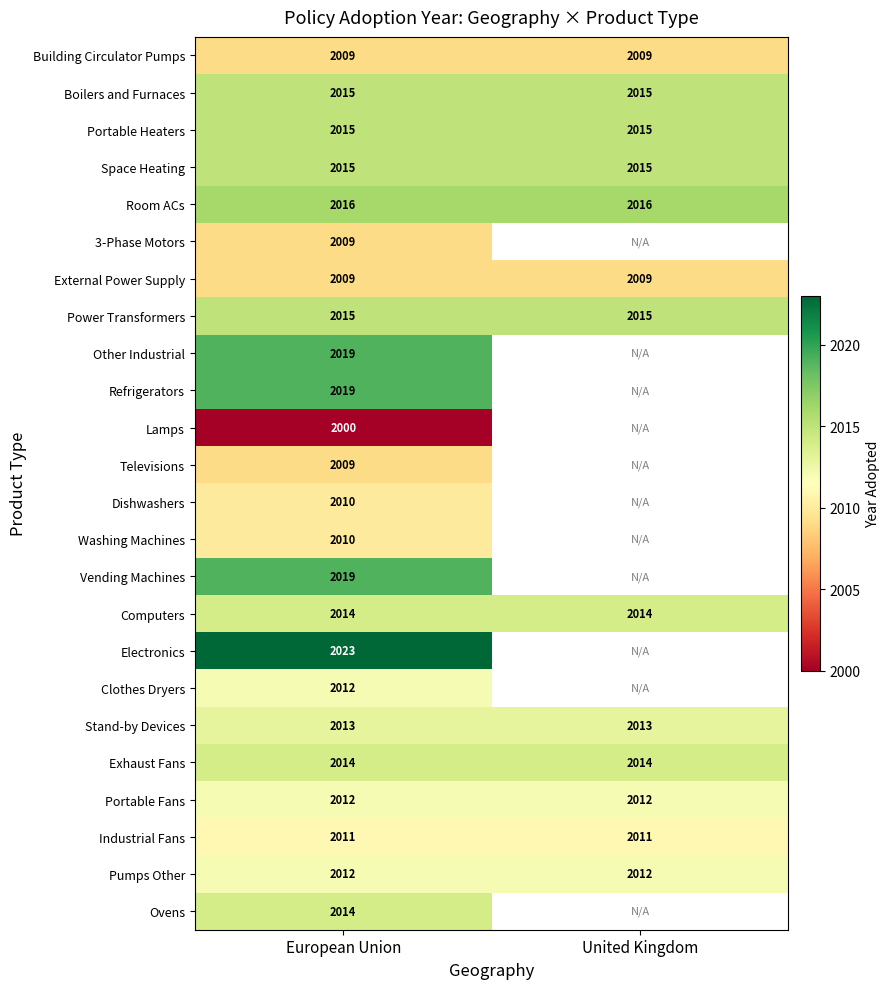

What is the spread (max minus min) of values at European Union?

23